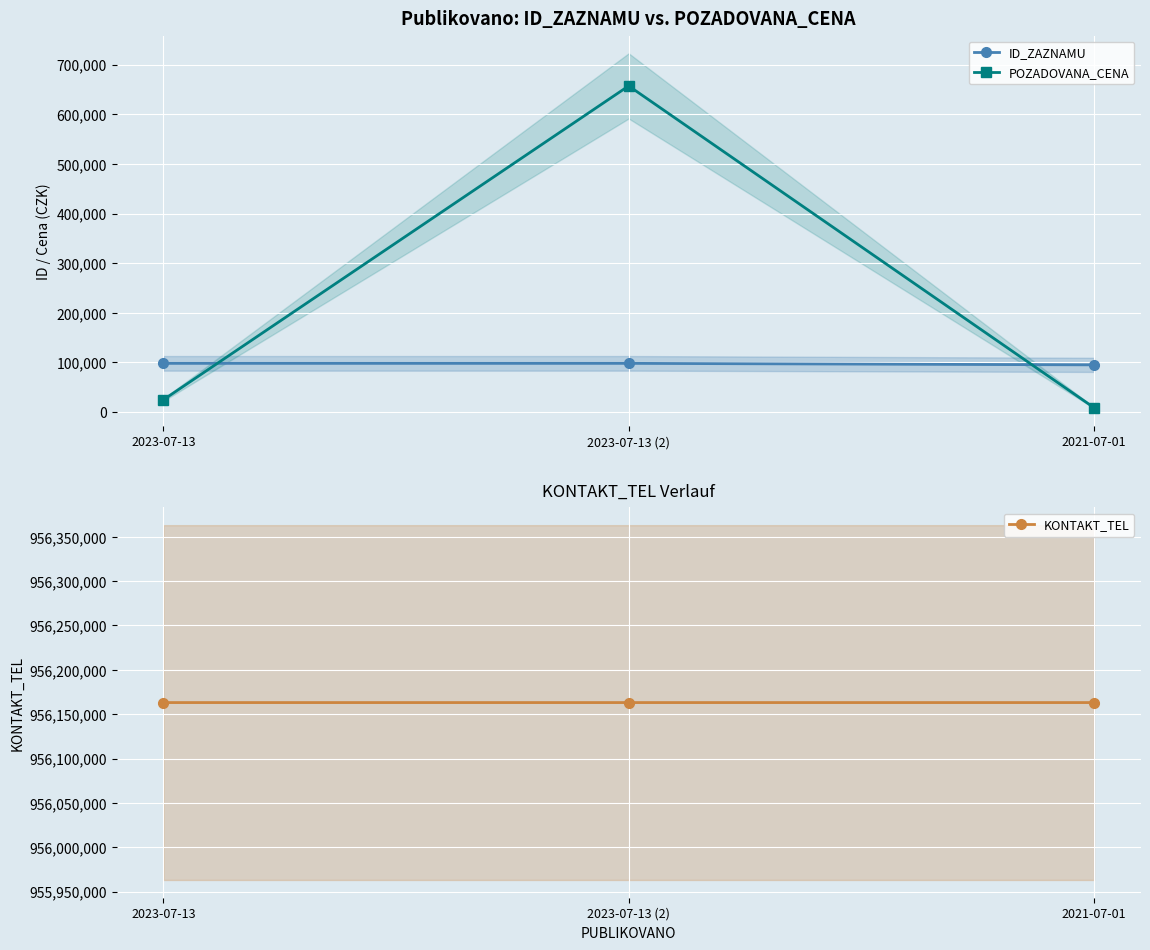

What is the difference between the second highest and minimum values in the KONTAKT_TEL series?

2